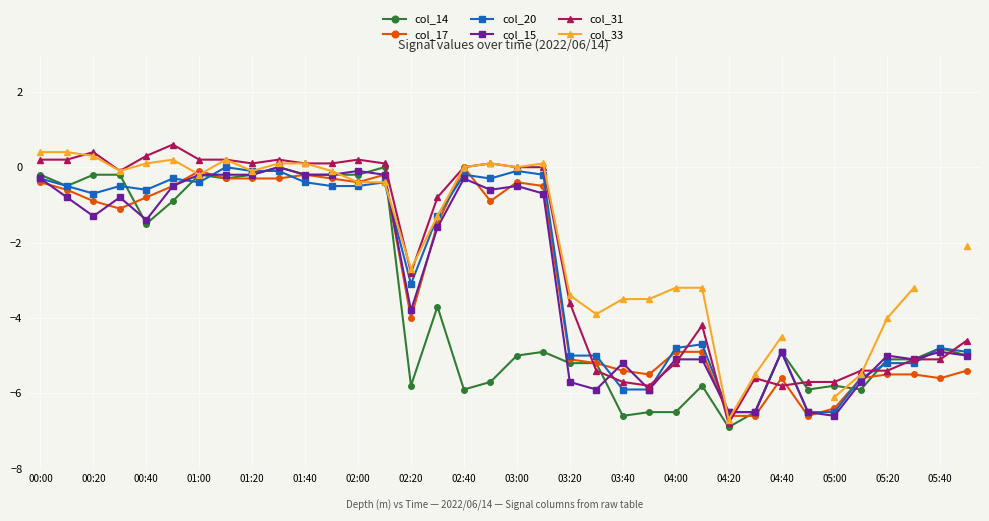

How many negative values does the col_31 series have?

19